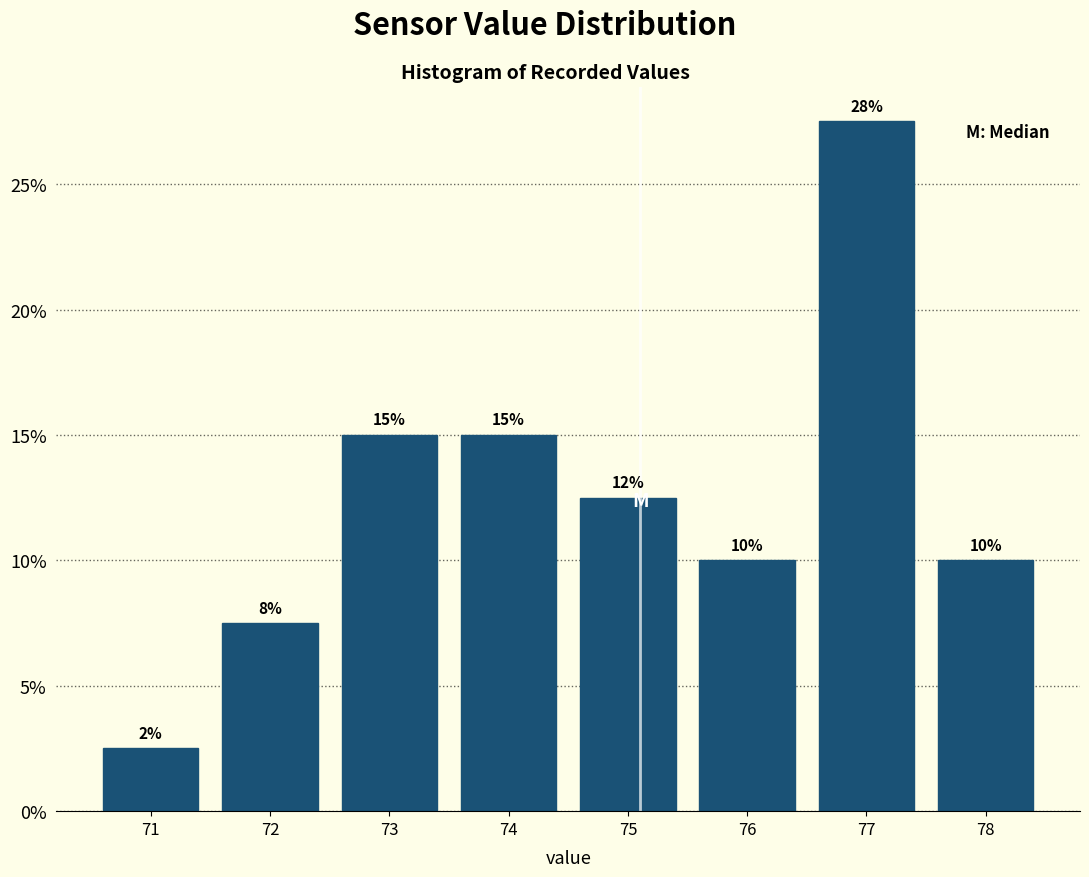

Which label corresponds to the largest value in the chart?

77